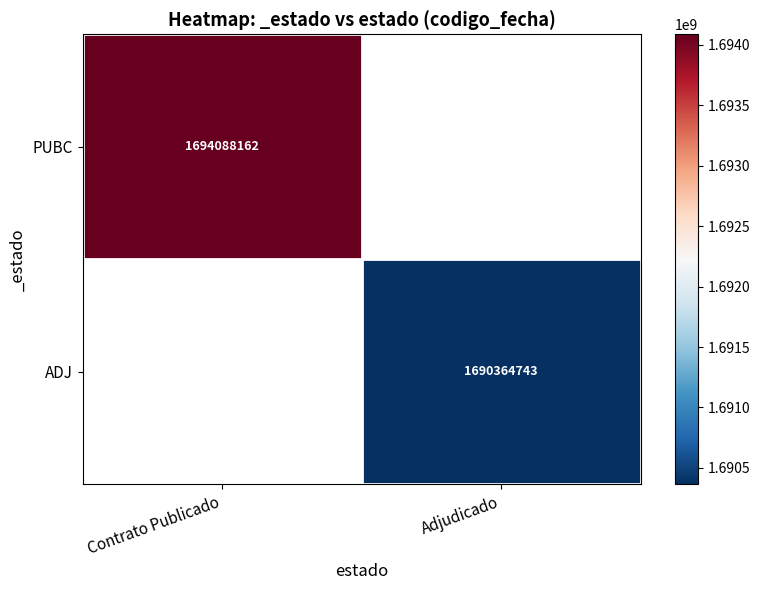

What is the maximum value shown in the chart?

1694088162.0